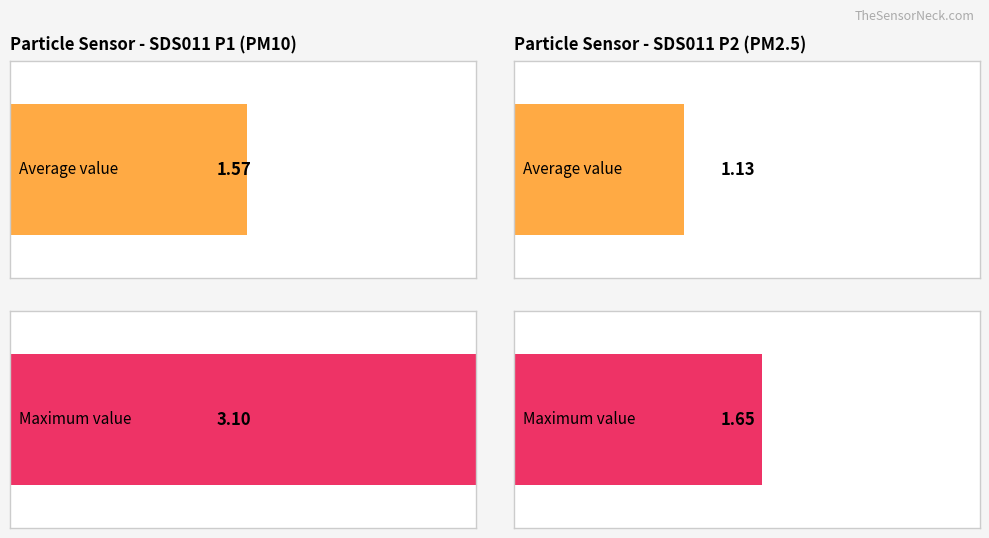

True or false: Maximum utilization has a value of 1.3 at 9.

False